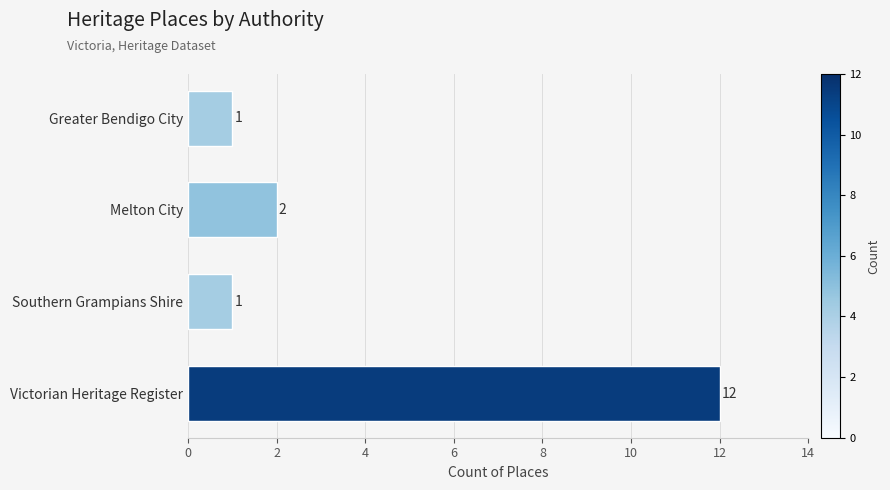

Reading bottom to top, extract all data points from this chart.

Victorian Heritage Register=12	Southern Grampians Shire=1	Melton City=2	Greater Bendigo City=1